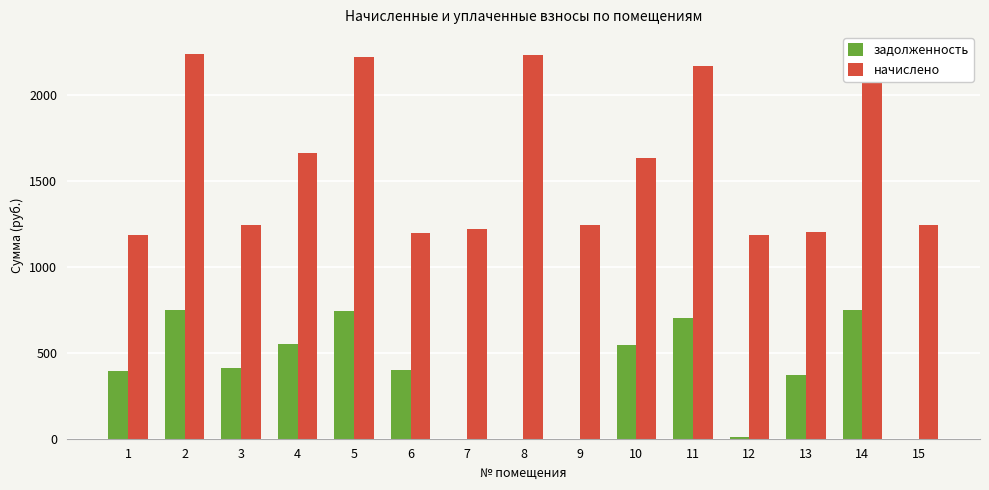

True or false: начислено has a value of 1196.0 at 6.

True